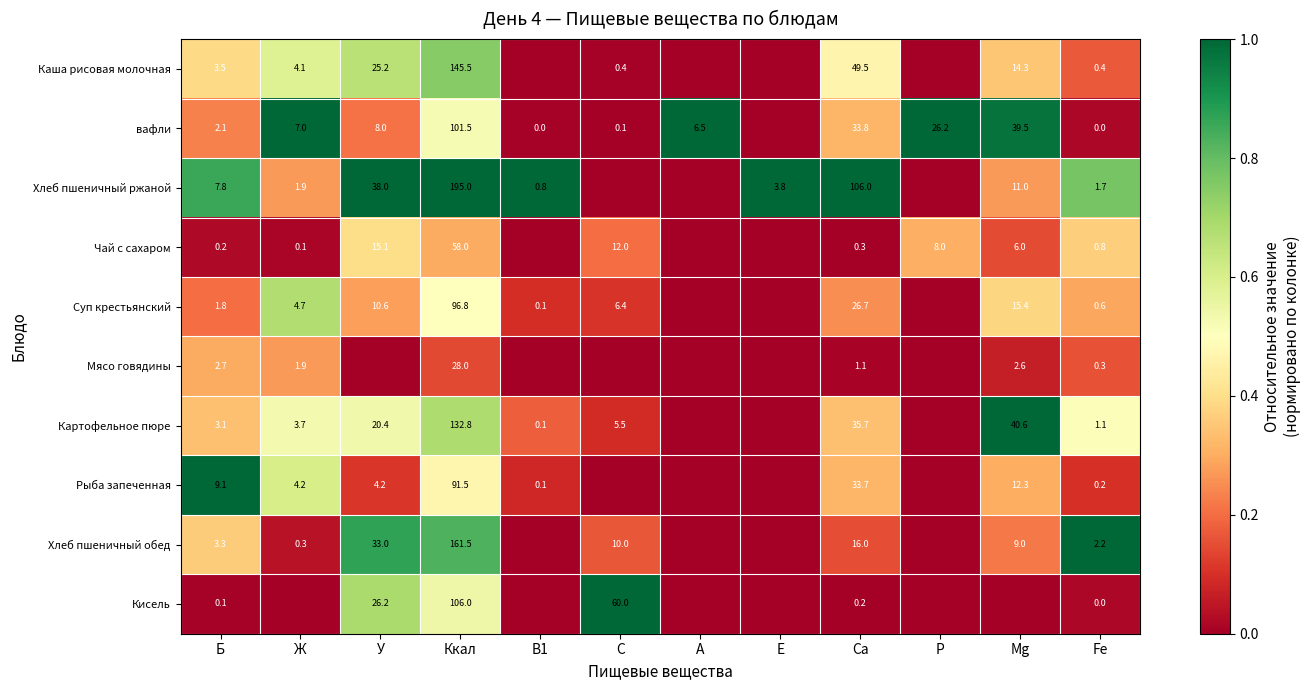

What is the sum of the Мясо говядины values at Ca and Б?

3.8